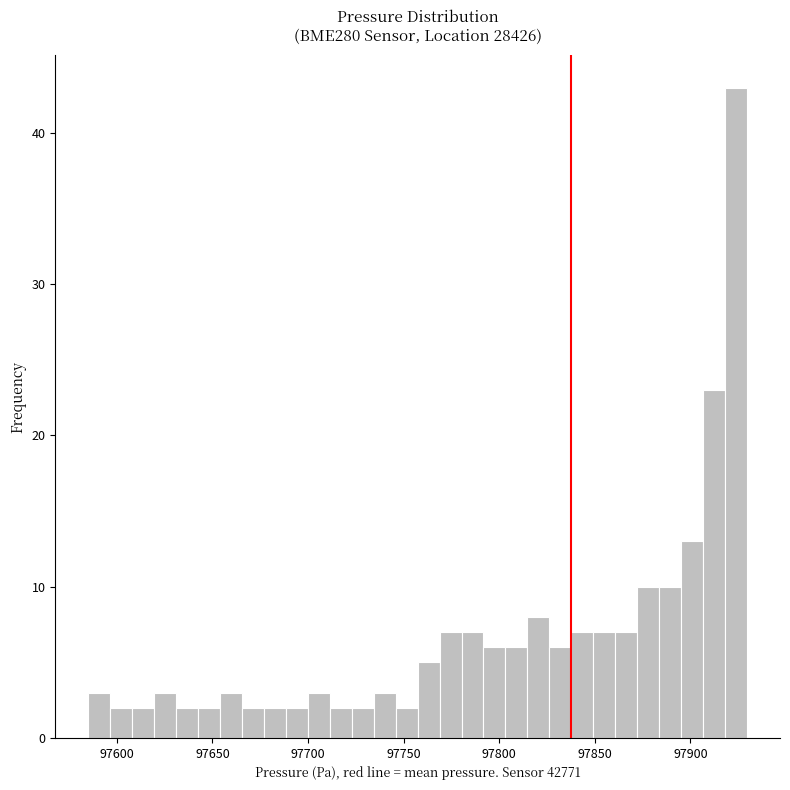

Around what value on the x-axis is the tallest bar? Give the approximate position of its centre, as read against the axis.

97925